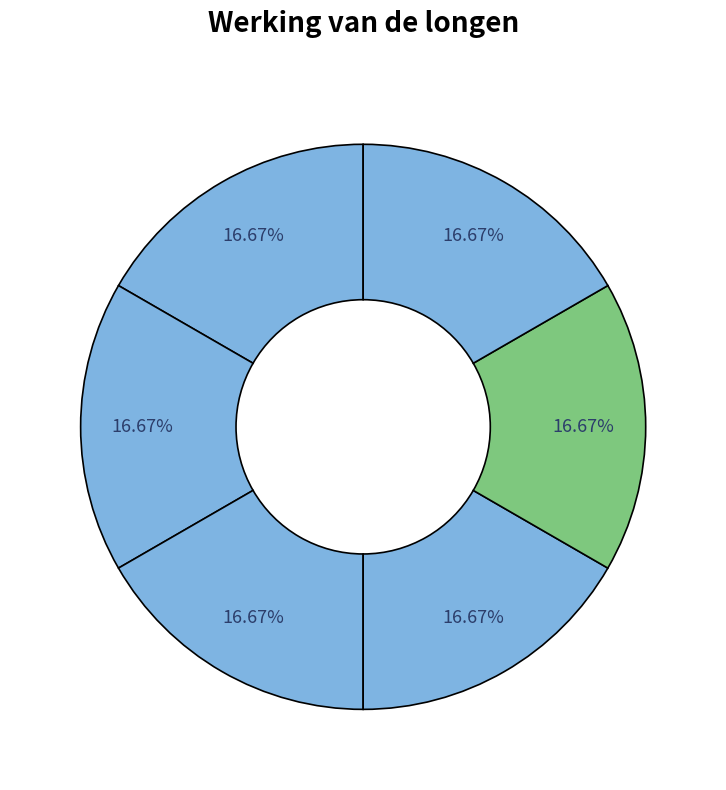

How many segments does this pie chart have?

6